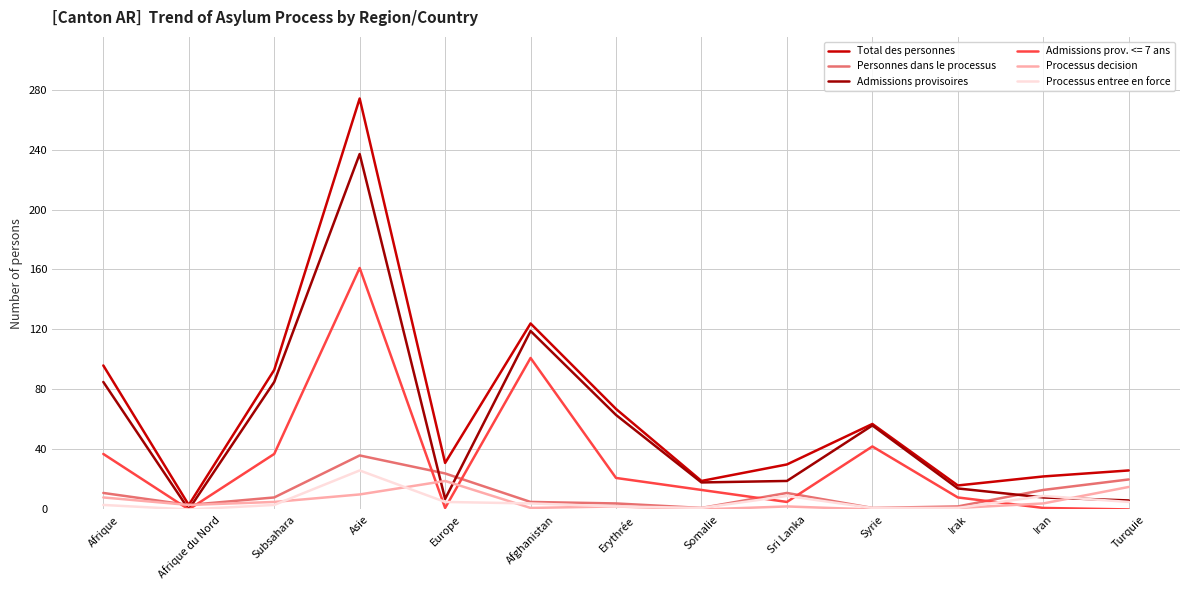

At which label does Processus entree en force reach its peak?

Asie